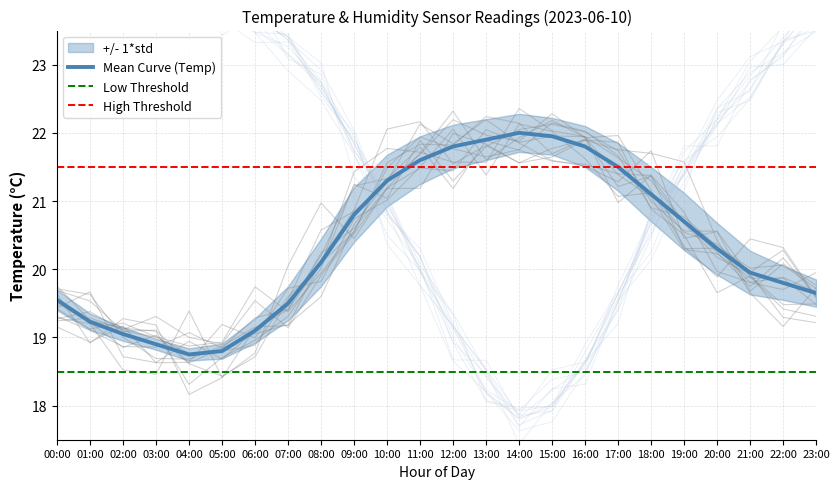

At which category is the sum across all series the highest?

23:00